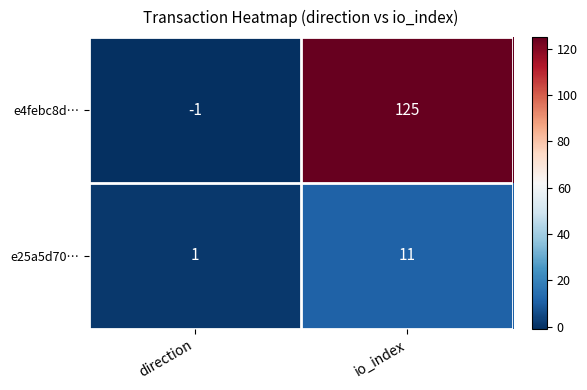

What is the spread (max minus min) of values at io_index?

114